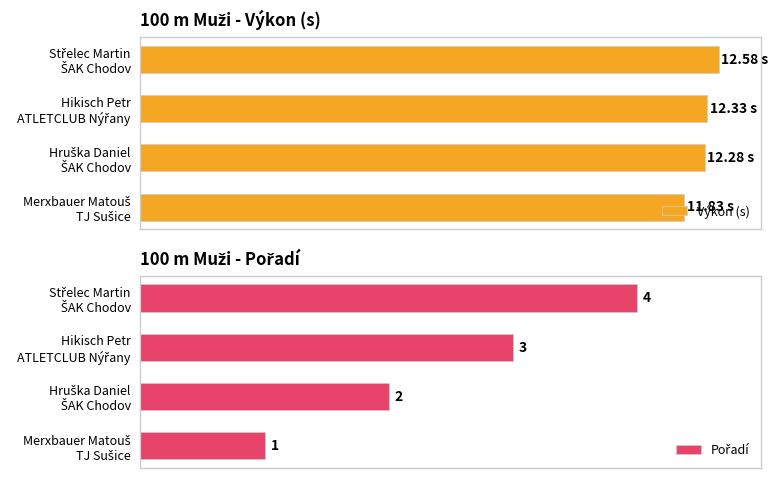

What is the approximate value of Výkon (s) at Merxbauer Matouš TJ Sušice?

11.8